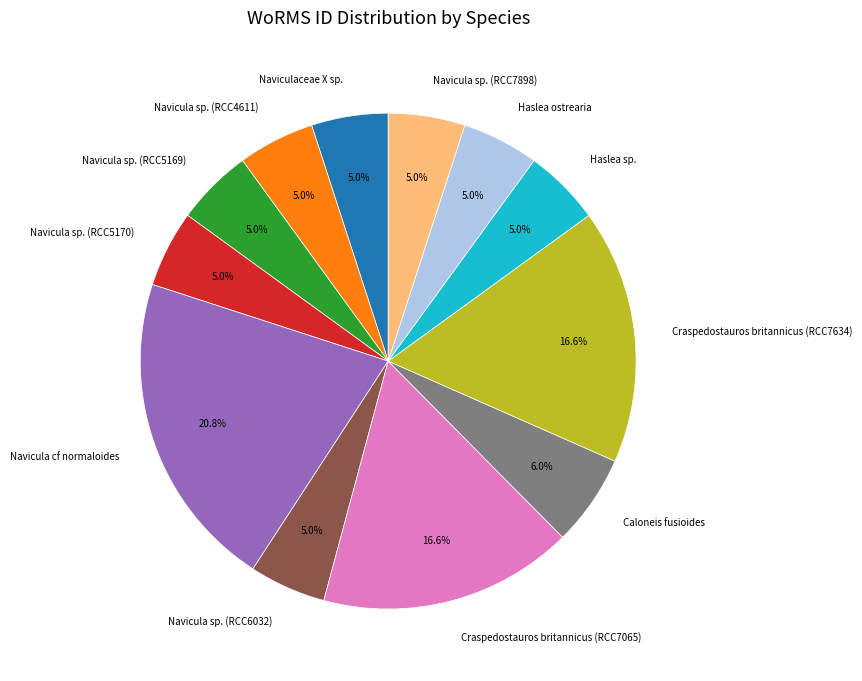

To the nearest percent, what is the difference between the largest and smallest slice percentages?

16%